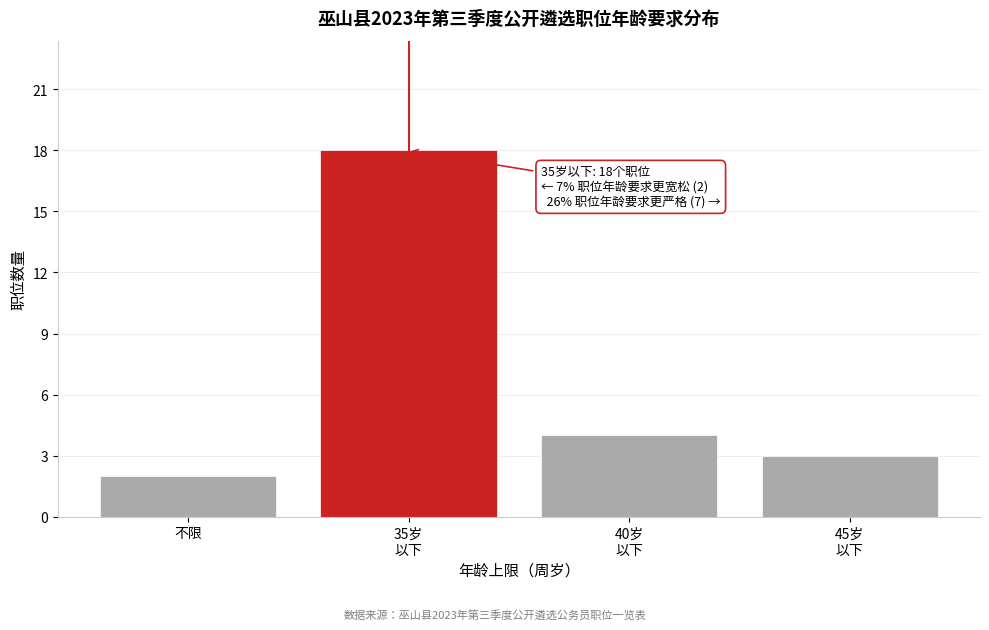

Reading left to right, extract all data points from this chart.

2	18	4	3